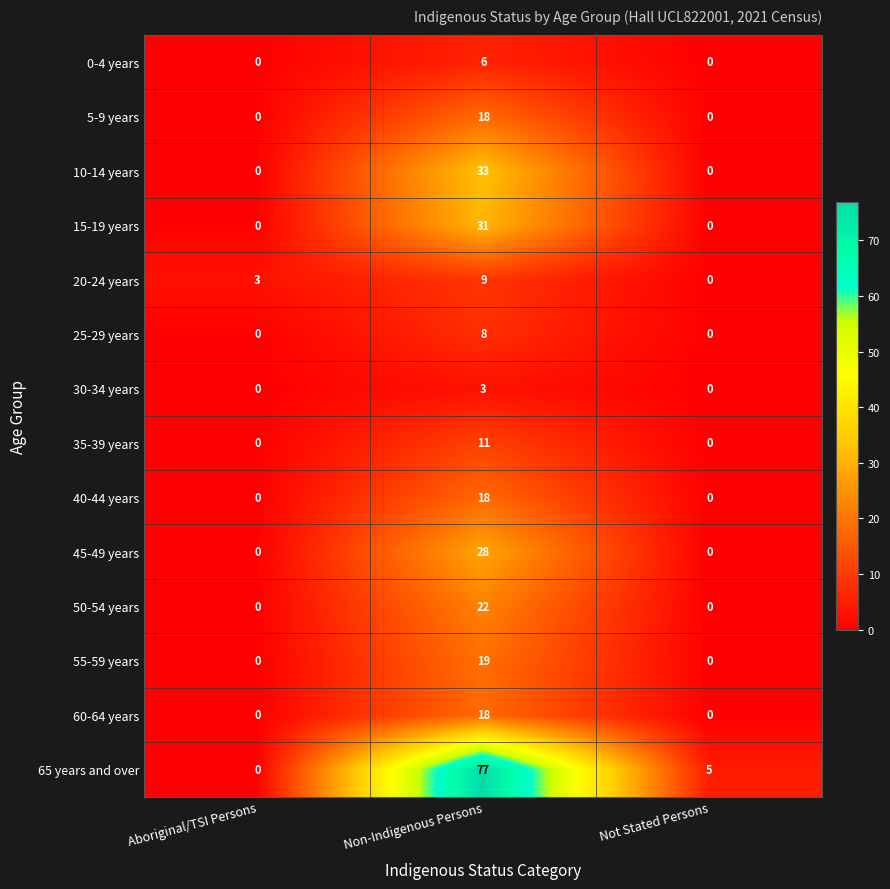

At how many categories does at least one series exceed 73?

1